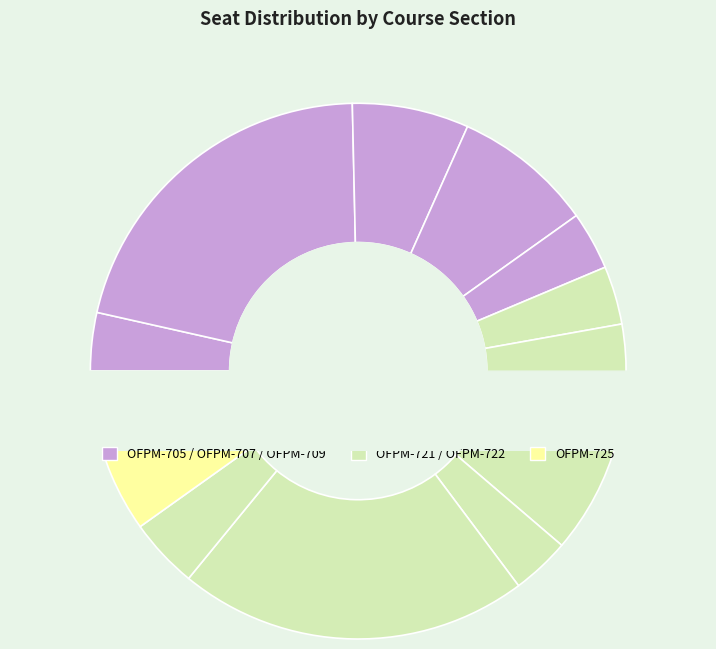

Is OFPM-722 (24002D) the majority of the pie?

No